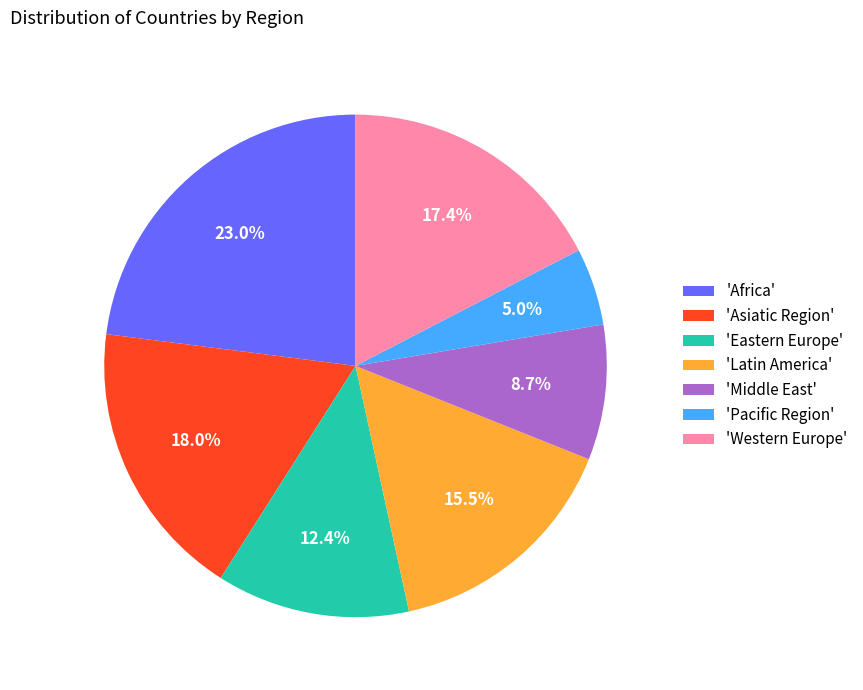

Which slice is the smallest?

'Pacific Region'